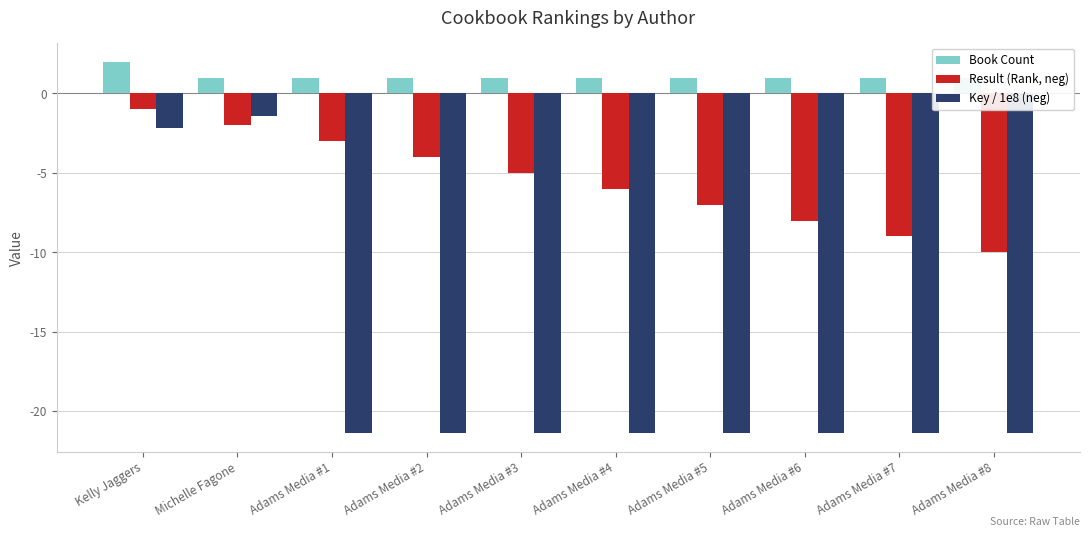

Is it true that Book Count equals 0.5 at Adams Media #2?

False